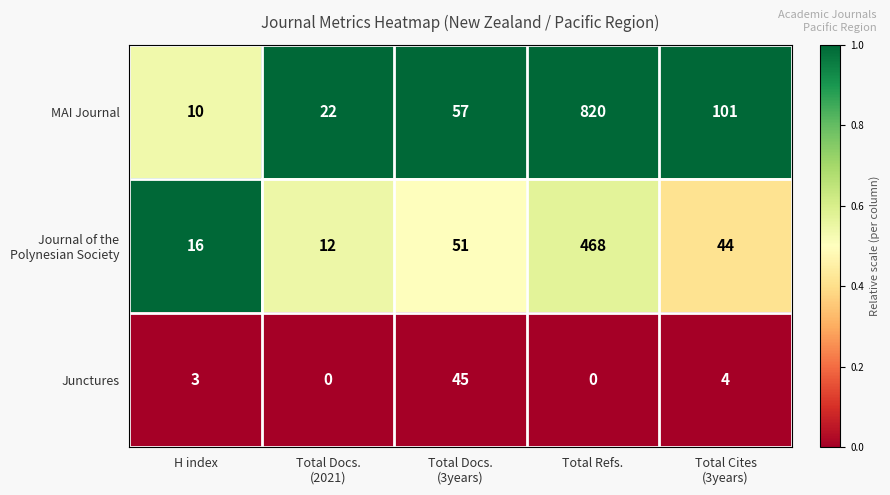

Is it true that MAI Journal equals 366 at Total Refs.?

False